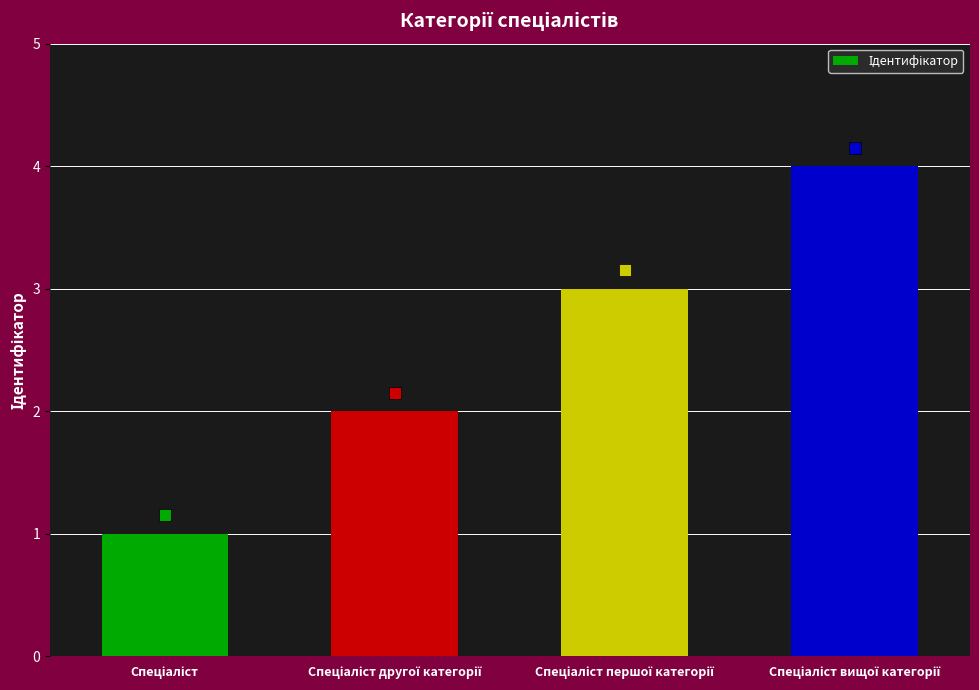

What is the maximum value shown in the chart?

4